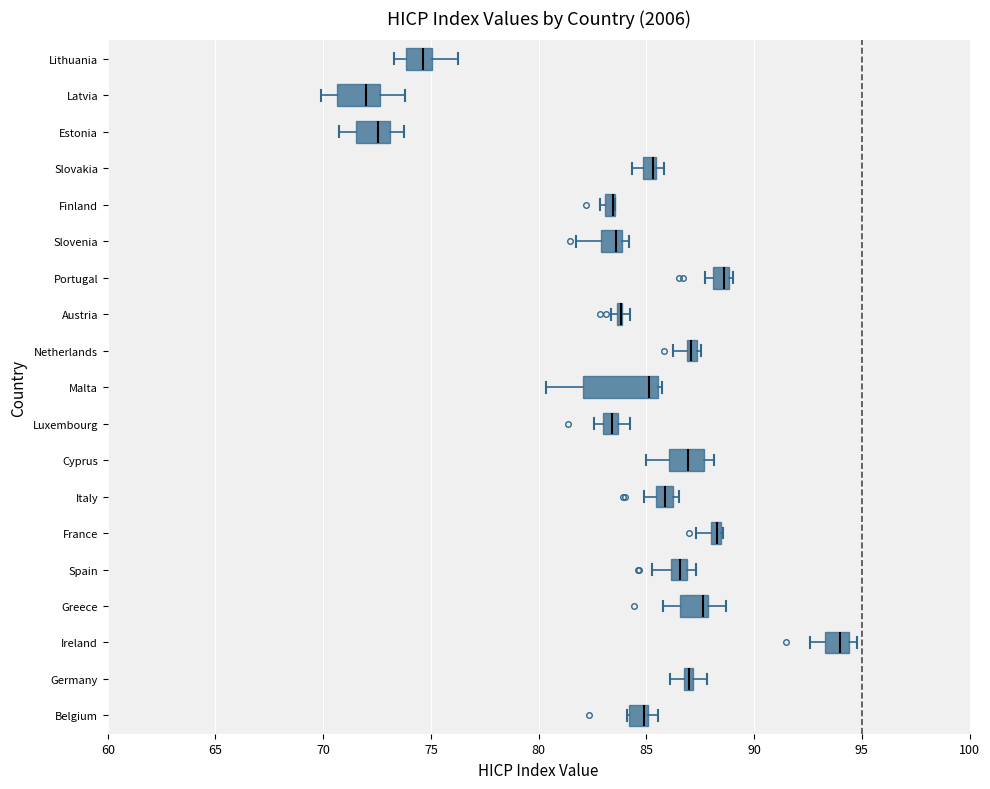

Comparing the boxes themselves (not the whiskers), which one is the widest?

Malta